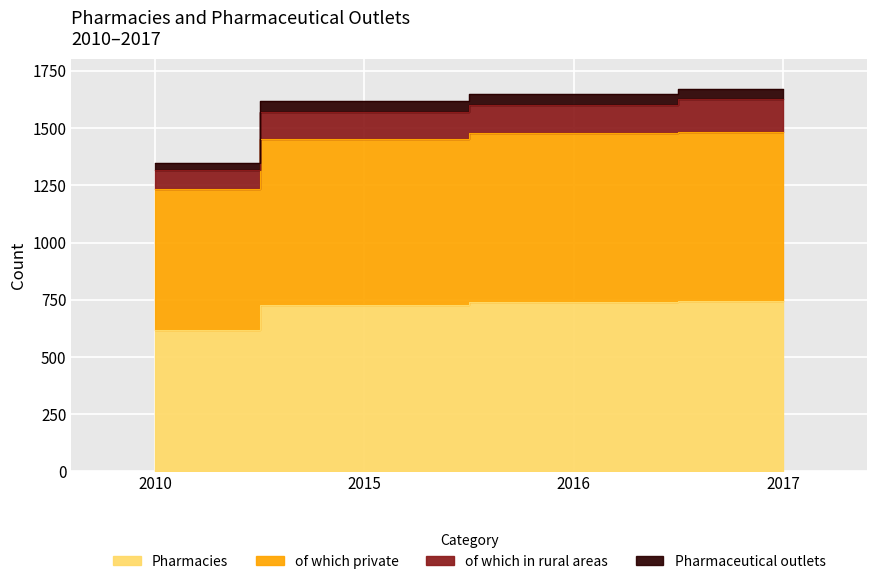

True or false: of which private has a value of 1234 at 2010.

True